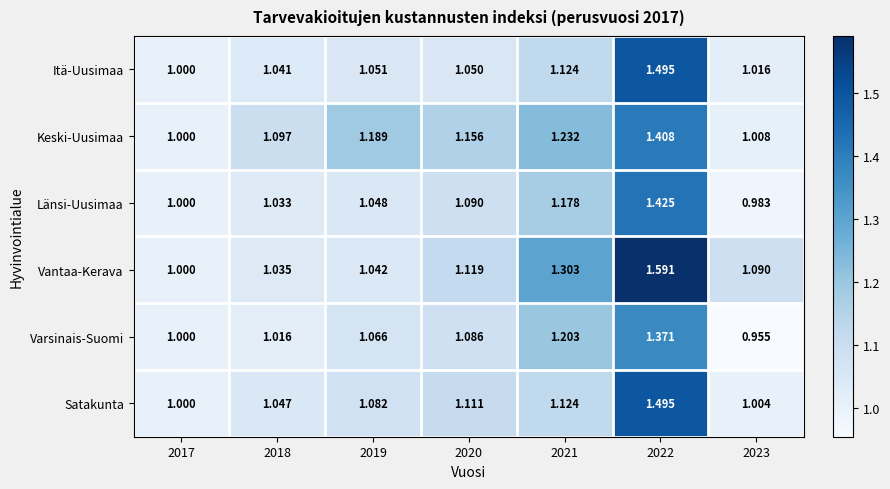

At 2020, list the series in order from largest to smallest.

Keski-Uusimaa, Vantaa-Kerava, Satakunta, Länsi-Uusimaa, Varsinais-Suomi, Itä-Uusimaa